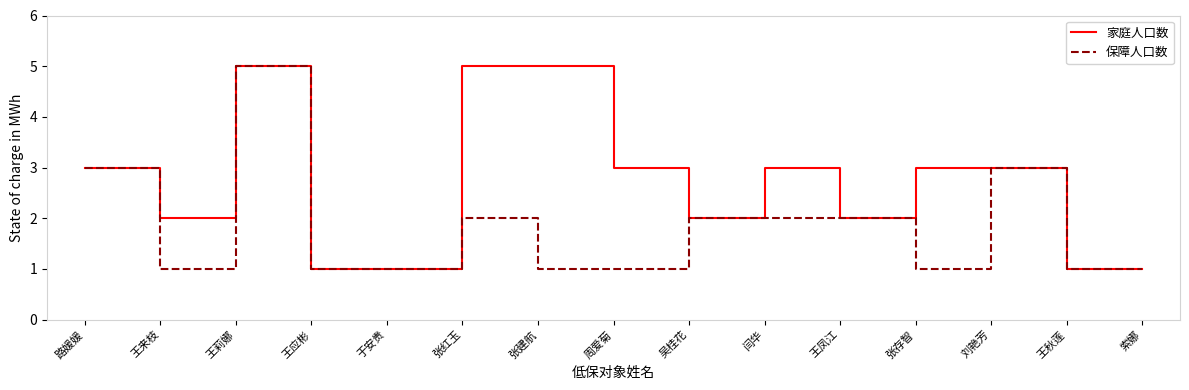

The 保障人口数 series shows 2 at 王秋莲. True or false?

False